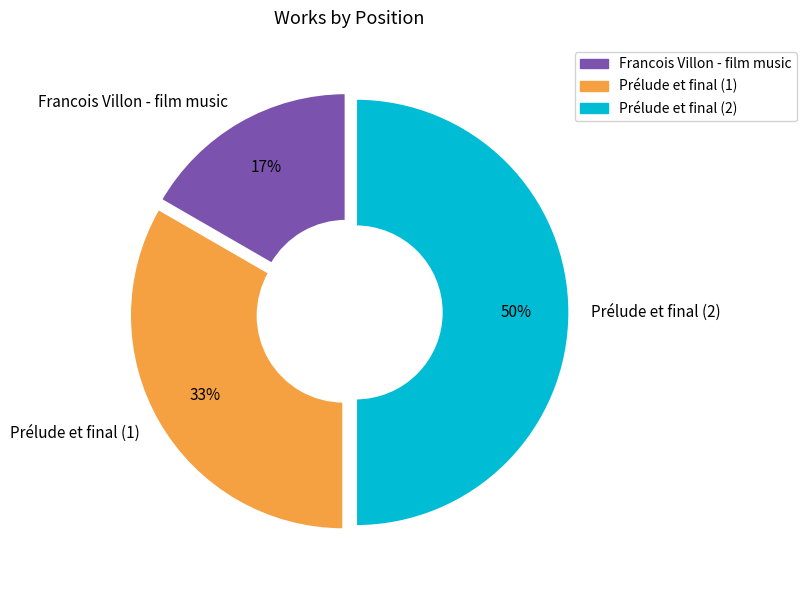

To the nearest percent, what portion does Prélude et final (1) represent?

33%